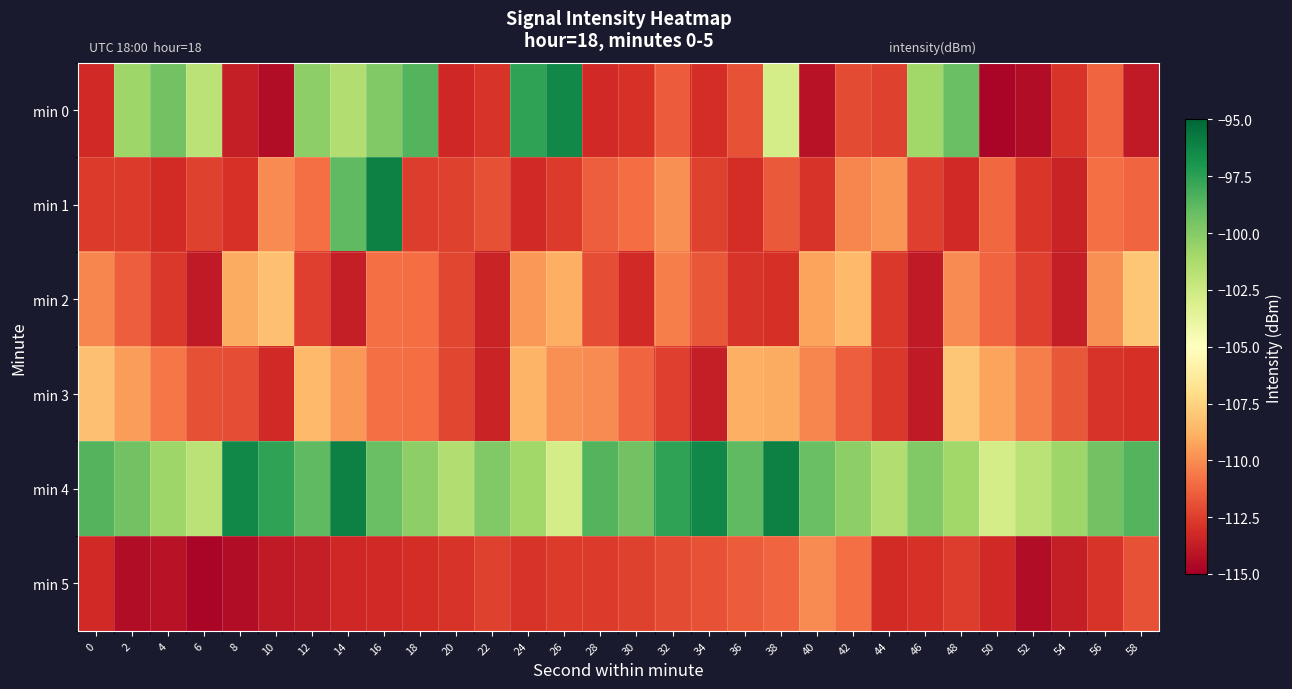

Reading left to right, list all the values displayed in this chart.

min 0: 0=-113.2	2=-100.8	4=-99.4	6=-101.8	8=-113.7	10=-114.4	12=-100.2	14=-101.5	16=-99.9	18=-98.6	20=-113.3	22=-112.8	24=-97.6	26=-96.4	28=-113.3	30=-112.9	32=-111.5	34=-113.1	36=-111.8	38=-102.8	40=-114.1	42=-112.0	44=-112.4	46=-100.9	48=-99.1	50=-114.8	52=-114.4	54=-112.9	56=-111.2	58=-113.9
min 1: 0=-112.6	2=-112.6	4=-113.1	6=-112.4	8=-112.9	10=-110.0	12=-110.9	14=-98.9	16=-96.0	18=-112.5	20=-112.4	22=-111.9	24=-113.2	26=-112.7	28=-111.4	30=-111.0	32=-109.9	34=-112.3	36=-113.1	38=-111.6	40=-112.9	42=-110.2	44=-109.8	46=-112.5	48=-113.2	50=-111.1	52=-112.8	54=-113.5	56=-110.9	58=-111.2
min 2: 0=-110.2	2=-111.5	4=-112.7	6=-113.9	8=-109.0	10=-108.2	12=-112.5	14=-113.7	16=-110.9	18=-111.0	20=-112.2	22=-113.5	24=-109.7	26=-108.9	28=-112.0	30=-113.2	32=-110.5	34=-111.7	36=-112.9	38=-113.0	40=-109.2	42=-108.5	44=-112.7	46=-113.9	48=-110.0	50=-111.2	52=-112.5	54=-113.7	56=-109.9	58=-108.0
min 3: 0=-108.2	2=-109.5	4=-110.7	6=-111.9	8=-112.0	10=-113.2	12=-108.5	14=-109.7	16=-110.9	18=-111.0	20=-112.2	22=-113.5	24=-108.7	26=-109.9	28=-110.0	30=-111.2	32=-112.5	34=-113.7	36=-108.9	38=-109.0	40=-110.2	42=-111.5	44=-112.7	46=-113.9	48=-108.0	50=-109.2	52=-110.5	54=-111.7	56=-112.9	58=-113.0
min 4: 0=-98.6	2=-99.4	4=-100.8	6=-101.8	8=-96.4	10=-97.6	12=-98.9	14=-96.0	16=-99.1	18=-100.2	20=-101.5	22=-99.9	24=-100.9	26=-102.8	28=-98.6	30=-99.4	32=-97.6	34=-96.4	36=-98.9	38=-96.0	40=-99.1	42=-100.2	44=-101.5	46=-99.9	48=-100.9	50=-102.8	52=-101.8	54=-100.8	56=-99.4	58=-98.6
min 5: 0=-113.2	2=-114.4	4=-114.1	6=-114.8	8=-114.4	10=-113.9	12=-113.7	14=-113.3	16=-113.3	18=-113.1	20=-112.8	22=-112.4	24=-112.9	26=-112.6	28=-112.6	30=-112.4	32=-112.0	34=-111.8	36=-111.5	38=-111.2	40=-110.0	42=-110.9	44=-113.1	46=-112.9	48=-112.5	50=-113.2	52=-114.4	54=-113.7	56=-112.8	58=-111.8